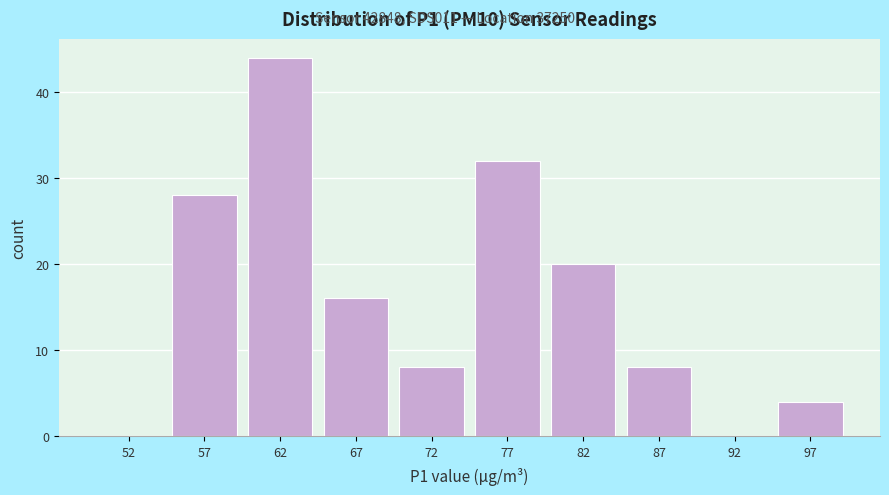

What is the height of the bar covering 85 to 90 on the x-axis? The values are not printed on the chart, so give them approximately, as read against the axis.

8